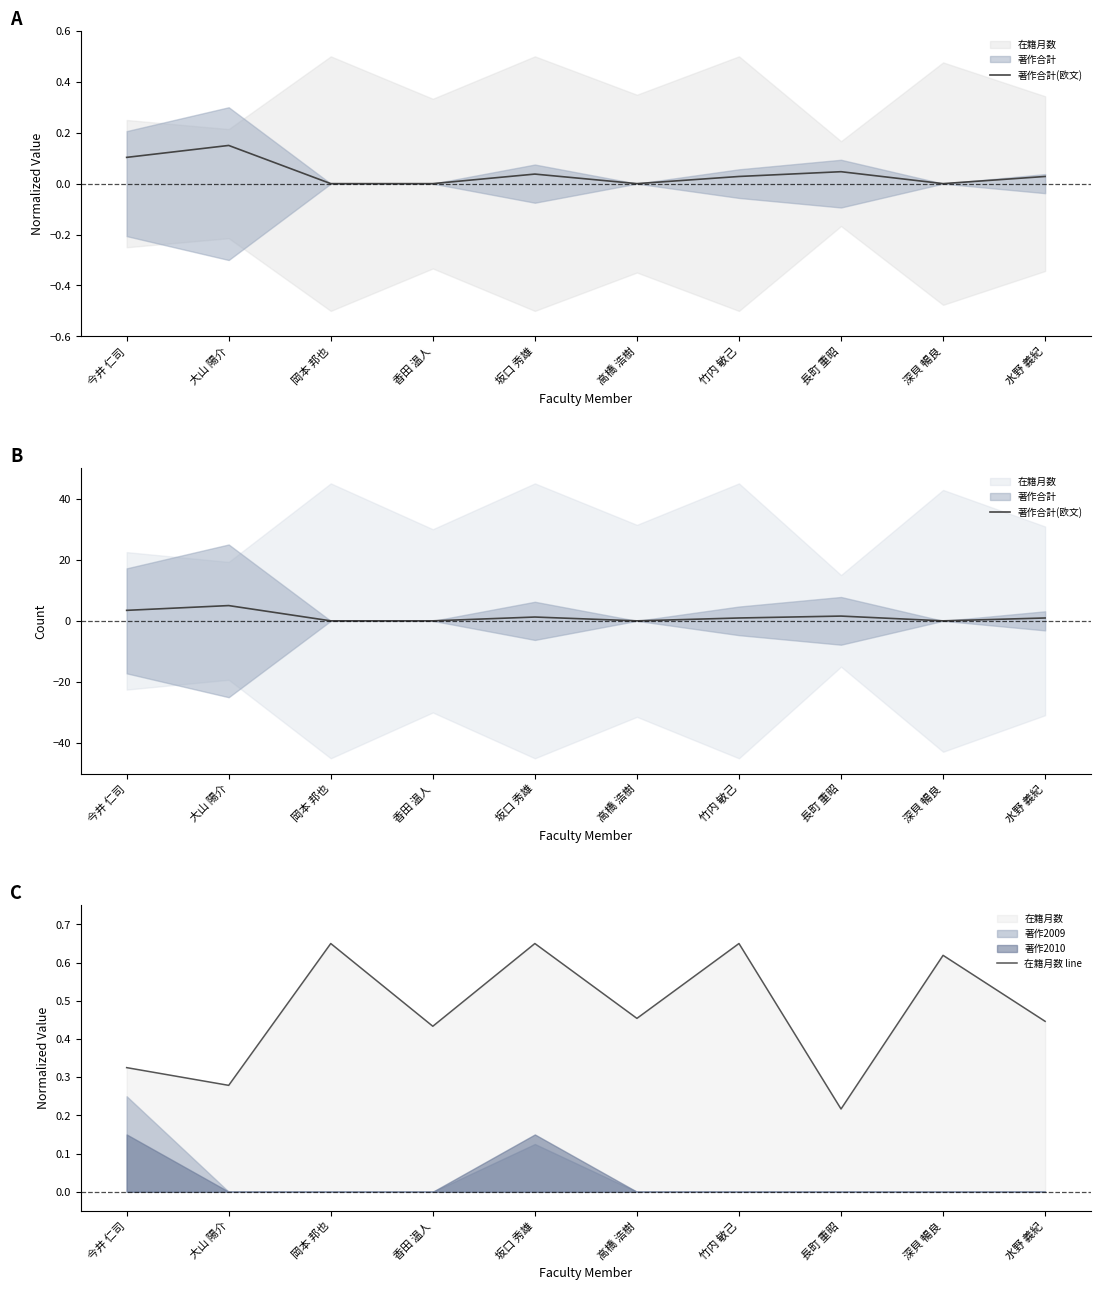

In 著作合計(欧文), how many points are lower than both neighbors (excluding endpoints)?

2